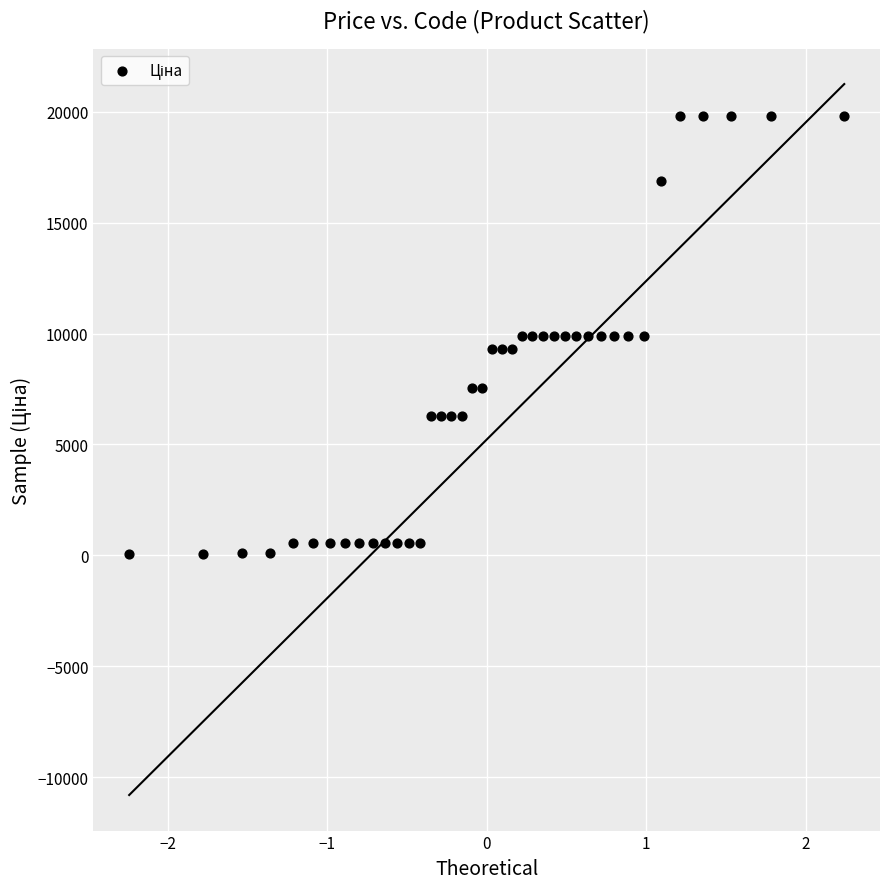

What is the range of Y values (max minus min)?

19774.4